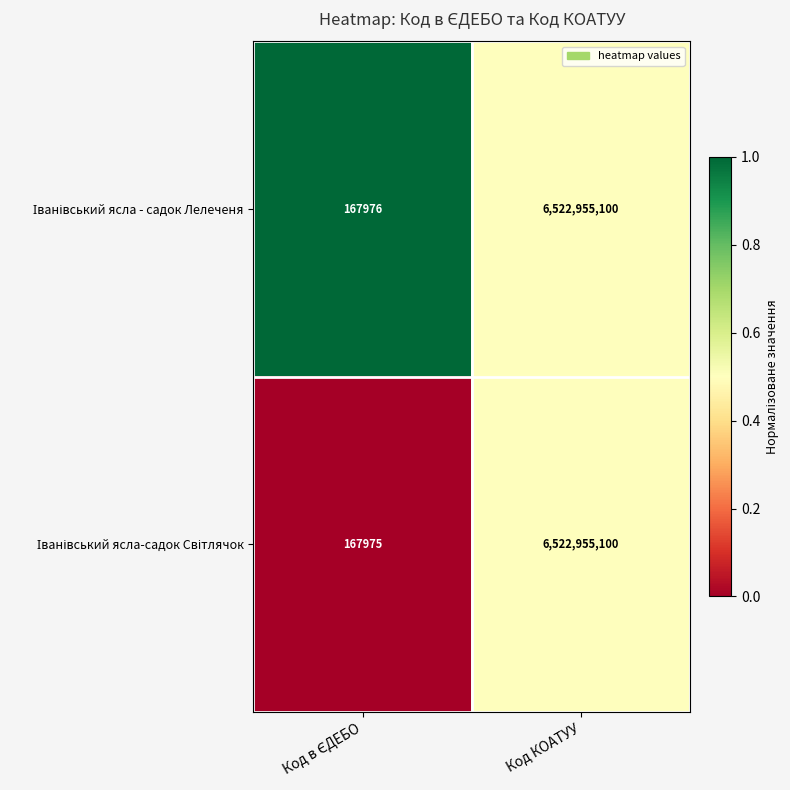

What is the total value across all series at Код КОАТУУ?

13045910200